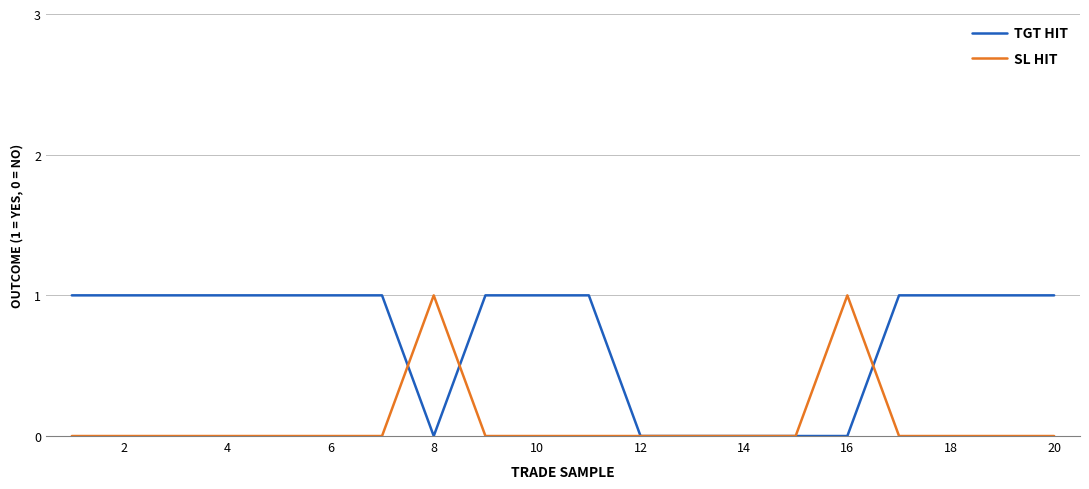

How many categories are shown in the chart?

20